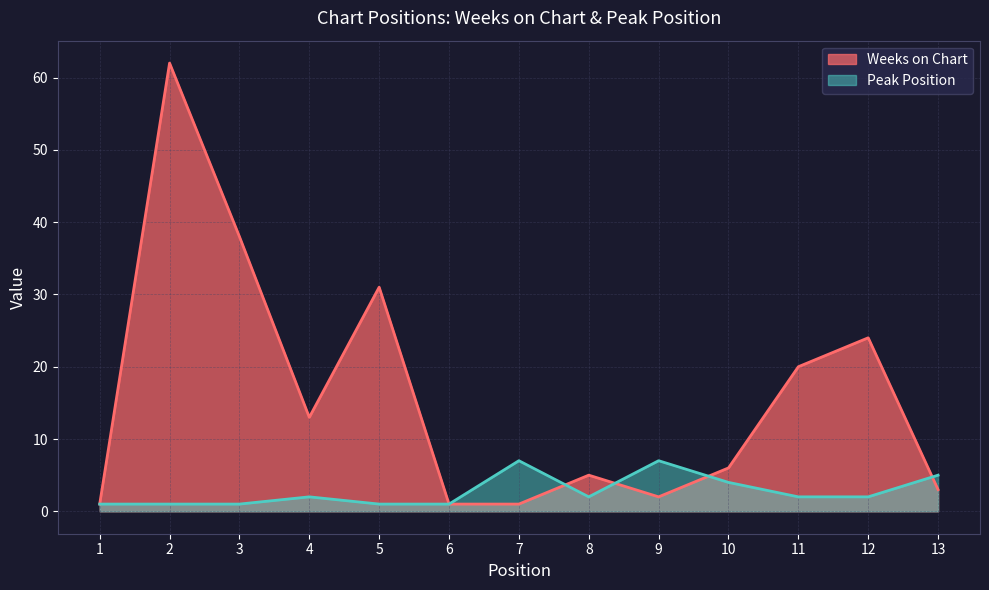

Which category has the lowest value in the Peak Position series?

1